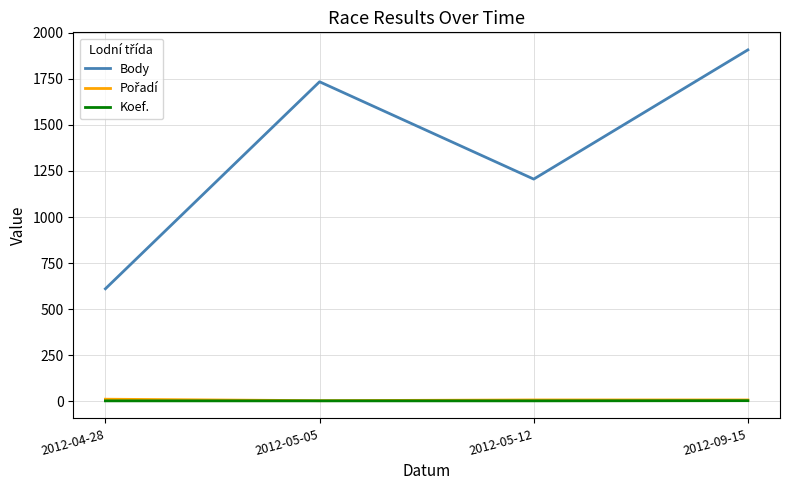

At which category is the sum across all series the highest?

2012-09-15